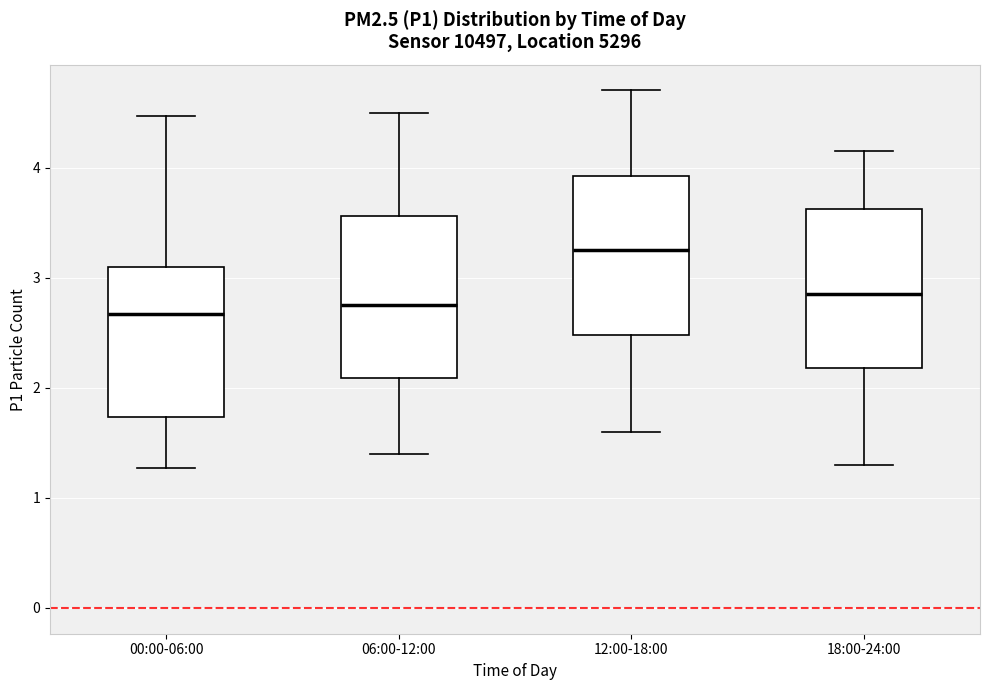

Reading left to right, transcribe this box plot: for each box, give where its median line is, the range the box spans, and where its two whiskers end, as read against the y-axis. The values are not printed on the chart, so give them approximately, as read against the axis.

00:00-06:00: median 2.7, box 1.7 to 3.1, whiskers 1.3 to 4.5
06:00-12:00: median 2.8, box 2.1 to 3.6, whiskers 1.4 to 4.5
12:00-18:00: median 3.3, box 2.5 to 3.9, whiskers 1.6 to 4.7
18:00-24:00: median 2.9, box 2.2 to 3.6, whiskers 1.3 to 4.2